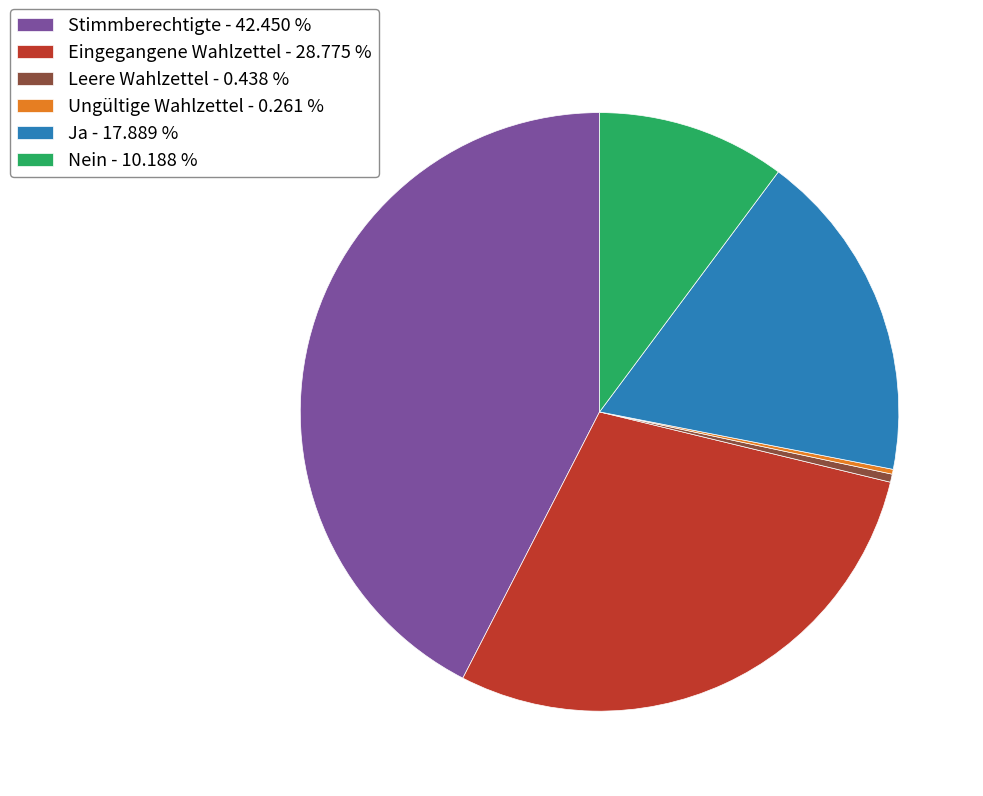

Does any single category account for the majority?

No